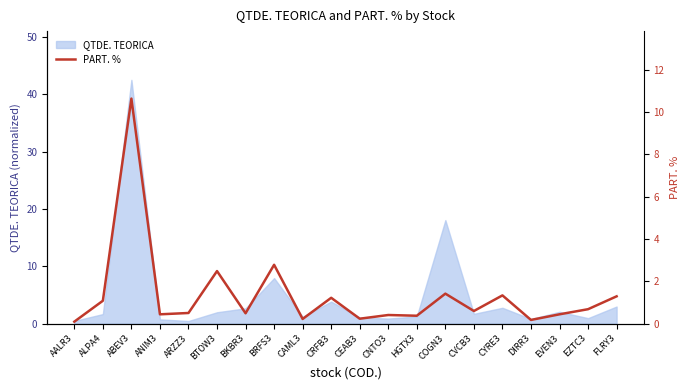

At which category does the data reach its first local valley?

ANIM3